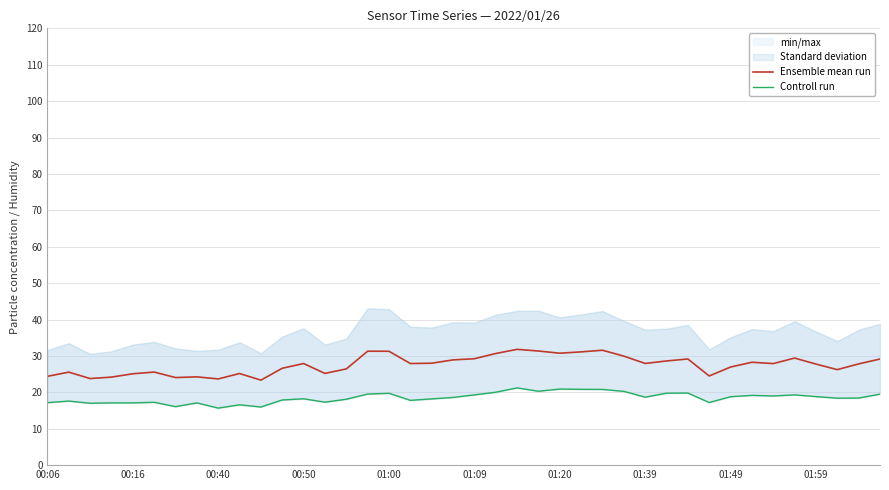

What is the highest value of the Controll run series?

21.2